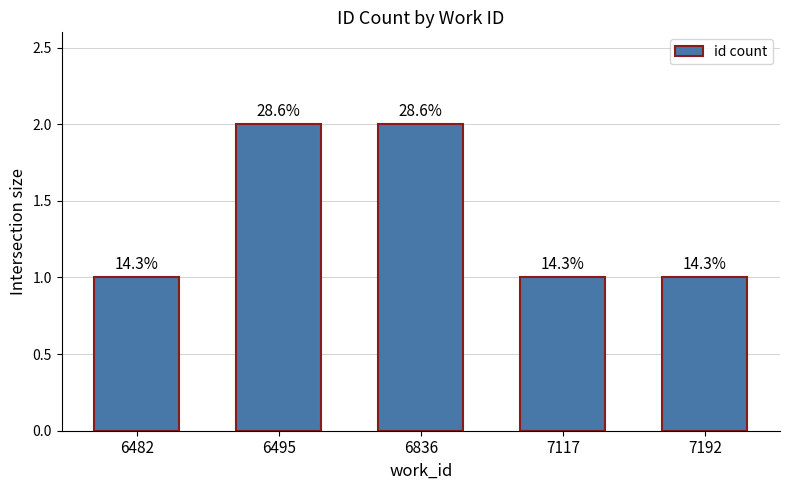

What is the maximum value shown in the chart?

2